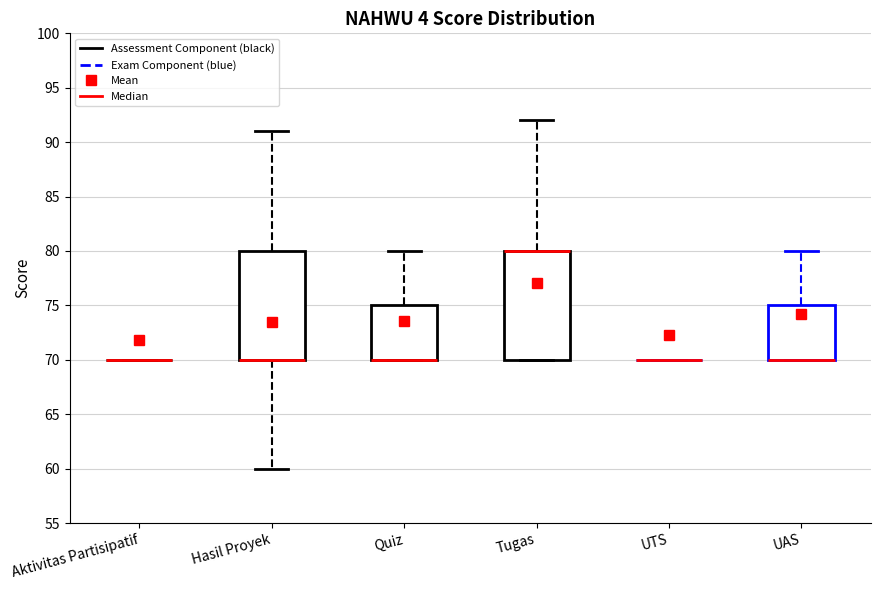

Reading left to right, transcribe this box plot: for each box, give where its median line is, the range the box spans, and where its two whiskers end, as read against the y-axis. The values are not printed on the chart, so give them approximately, as read against the axis.

Aktivitas Partisipatif: box collapsed to a line at 70, whiskers 70 to 70
Hasil Proyek: median 70 (drawn on the box's lower edge), box 70 to 80, whiskers 60 to 91
Quiz: median 70 (drawn on the box's lower edge), box 70 to 75, whiskers 70 to 80
Tugas: median 80 (drawn on the box's upper edge), box 70 to 80, whiskers 70 to 92
UTS: box collapsed to a line at 70, whiskers 70 to 70
UAS: median 70 (drawn on the box's lower edge), box 70 to 75, whiskers 70 to 80